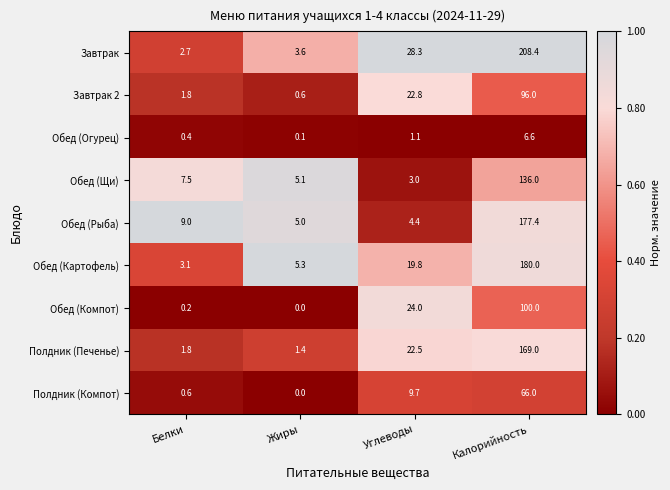

At which category is the sum across all series the highest?

Калорийность